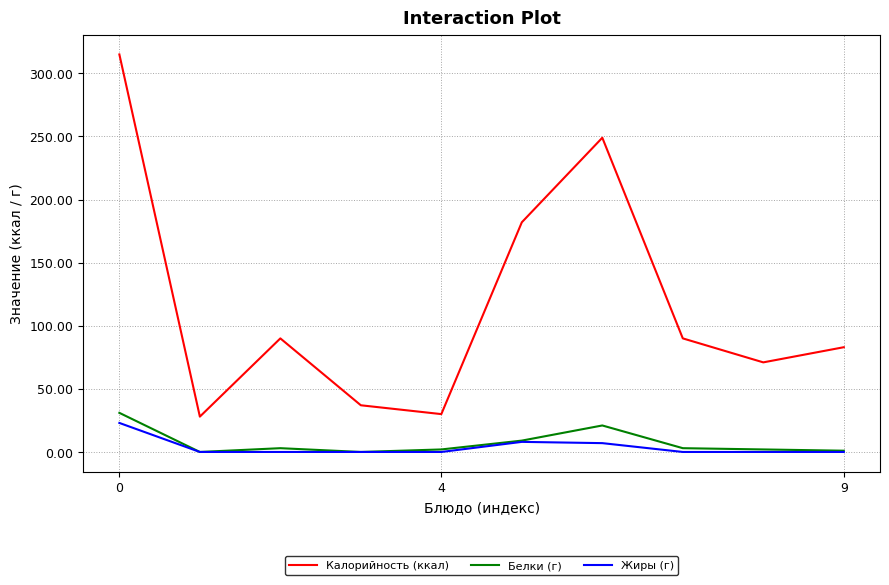

True or false: Калорийность (ккал) and Жиры (г) intersect in this chart.

False